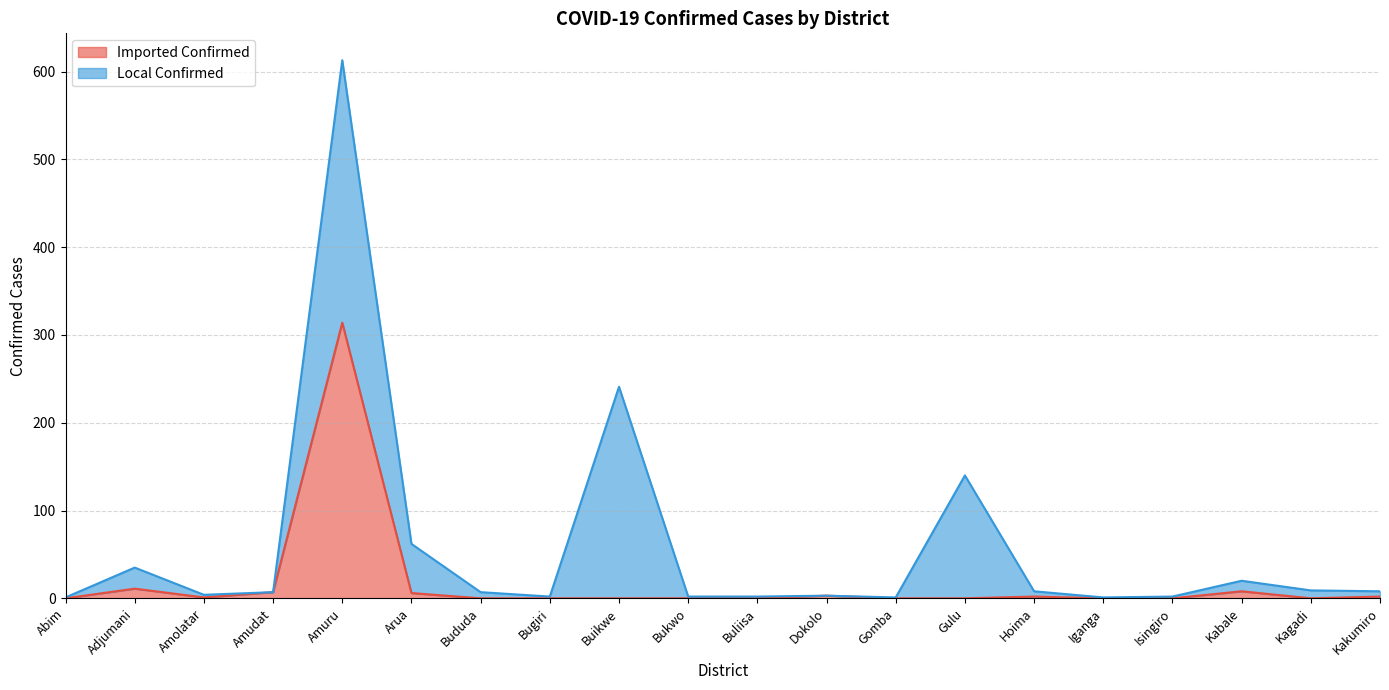

What is the label of the 5th point from the right?

Iganga